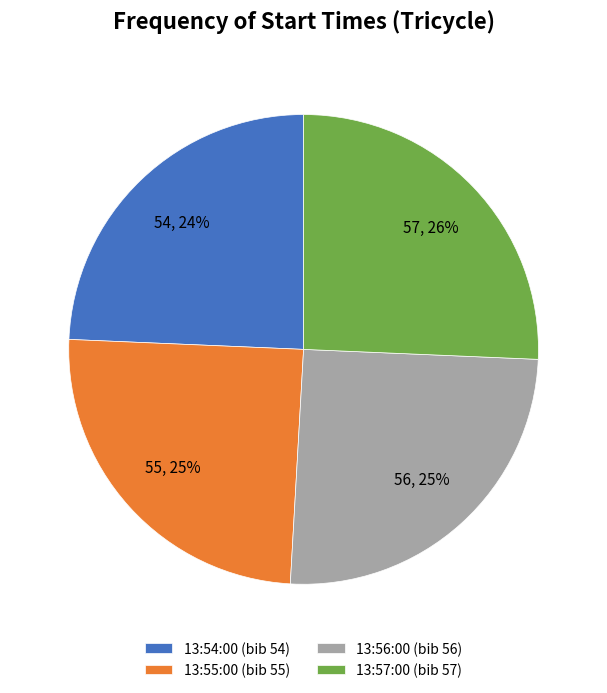

Between 13:56:00 and 13:54:00, which is larger?

13:56:00